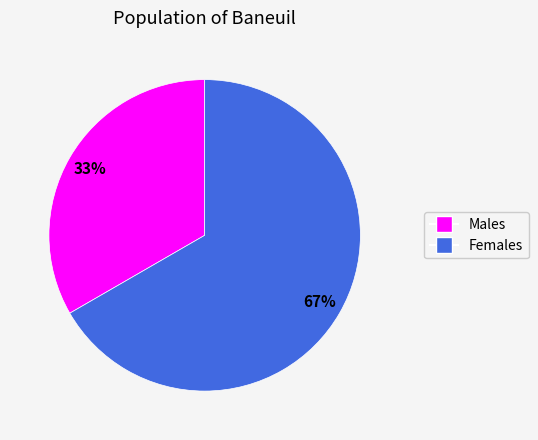

Does any single category account for the majority?

Yes